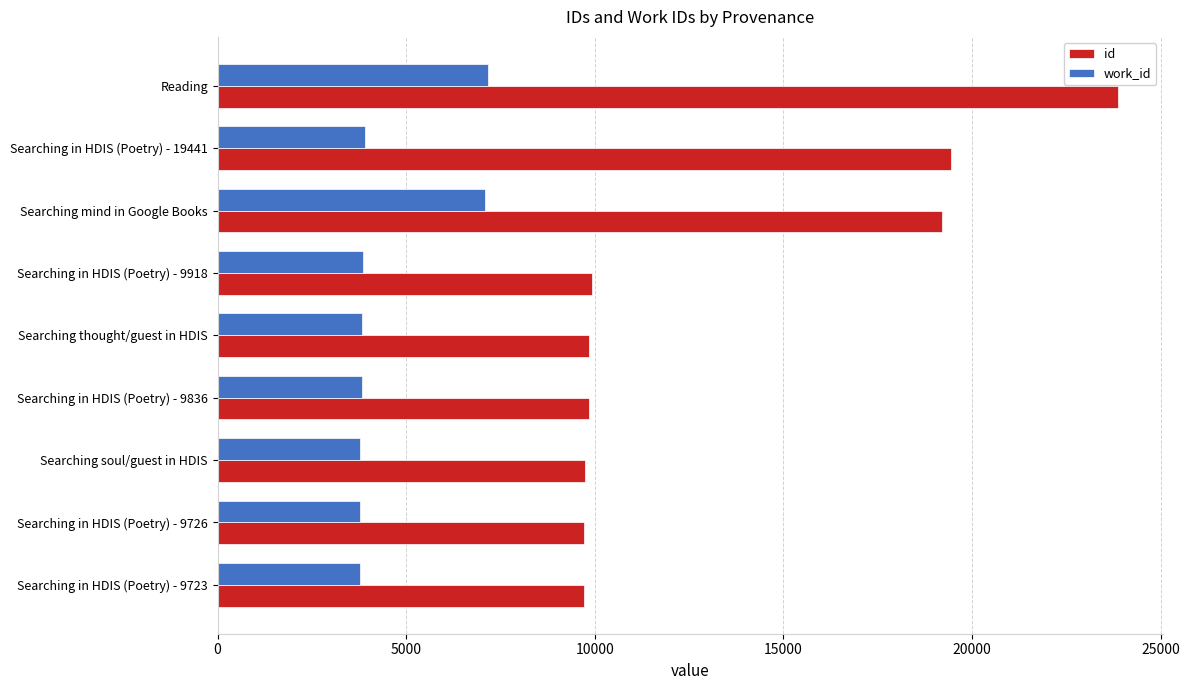

What are all the series names shown in the legend?

id, work_id